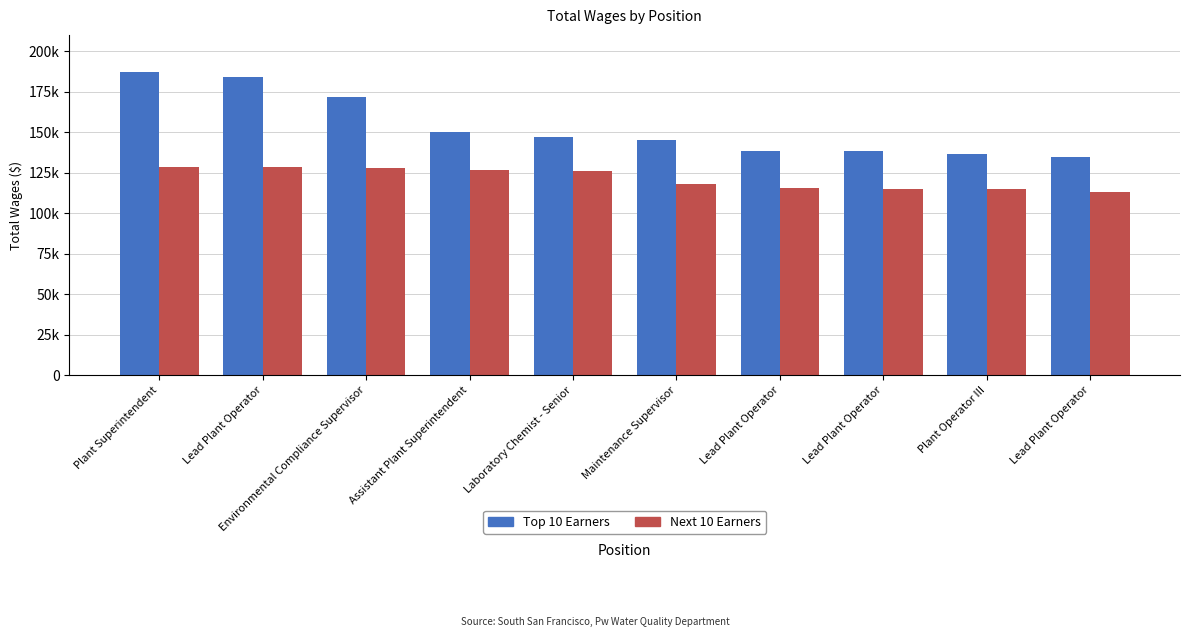

What are all the series names shown in the legend?

Top 10 Earners, Next 10 Earners